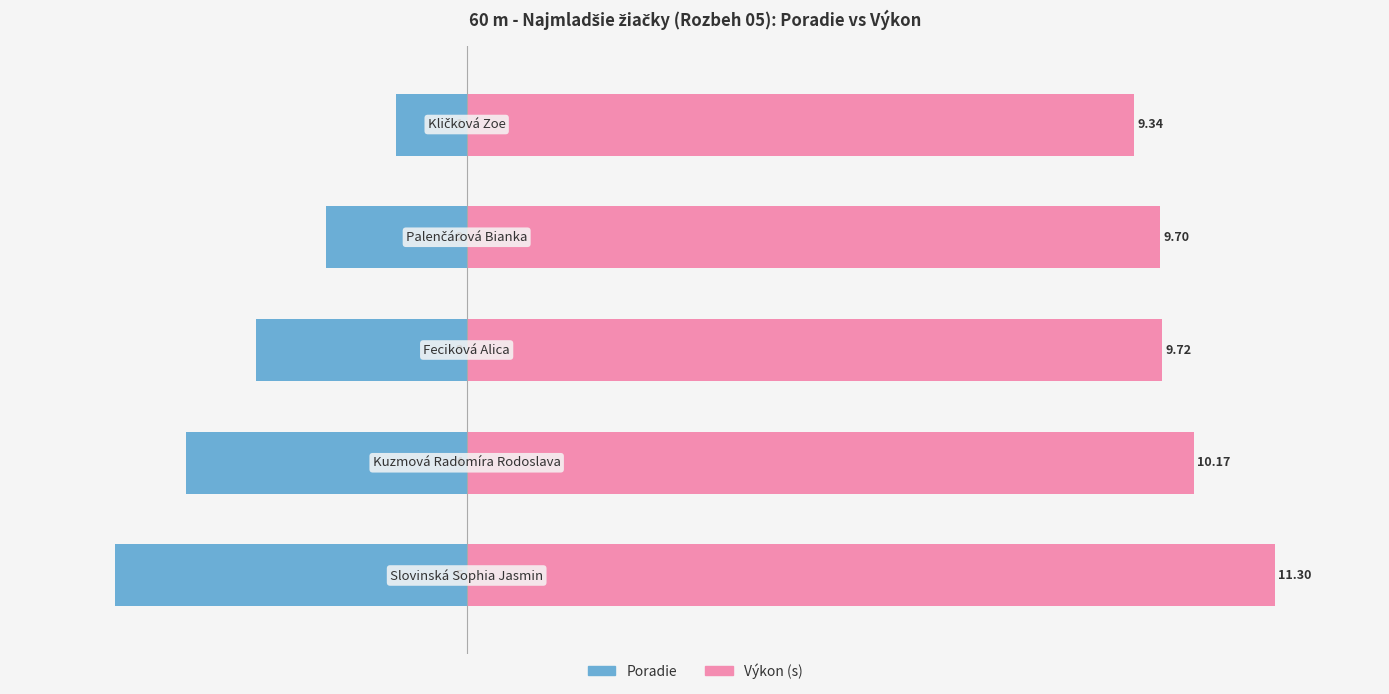

What is the difference between the maximum and minimum values in the Výkon series?

2.0